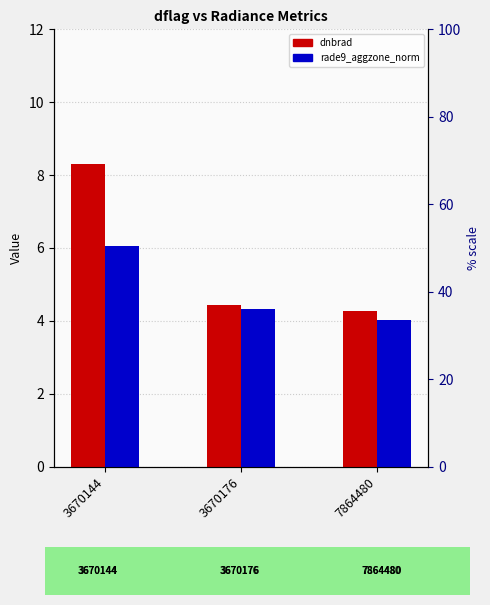

Which series has the largest total across all categories?

dnbrad